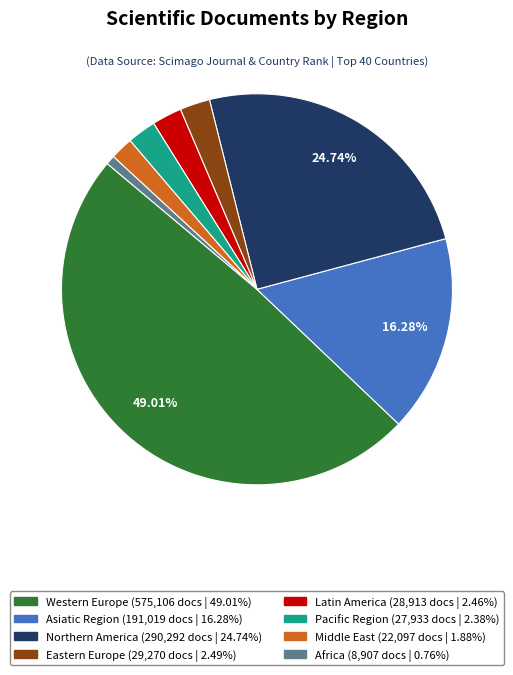

Is there any slice that represents more than half of the pie?

No